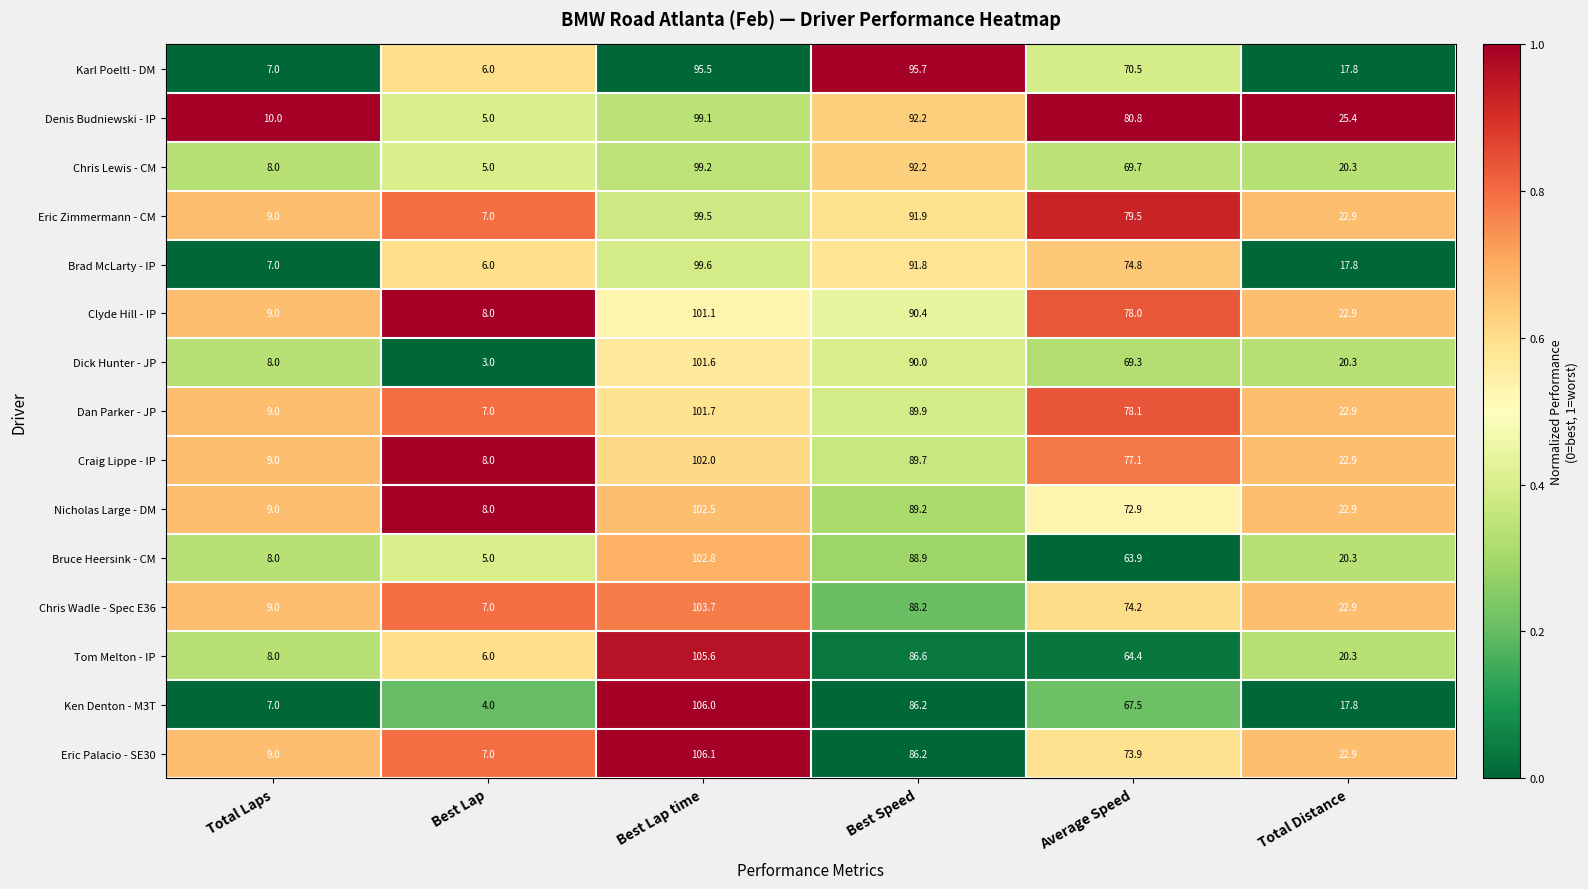

What is the maximum value shown in the chart?

106.1